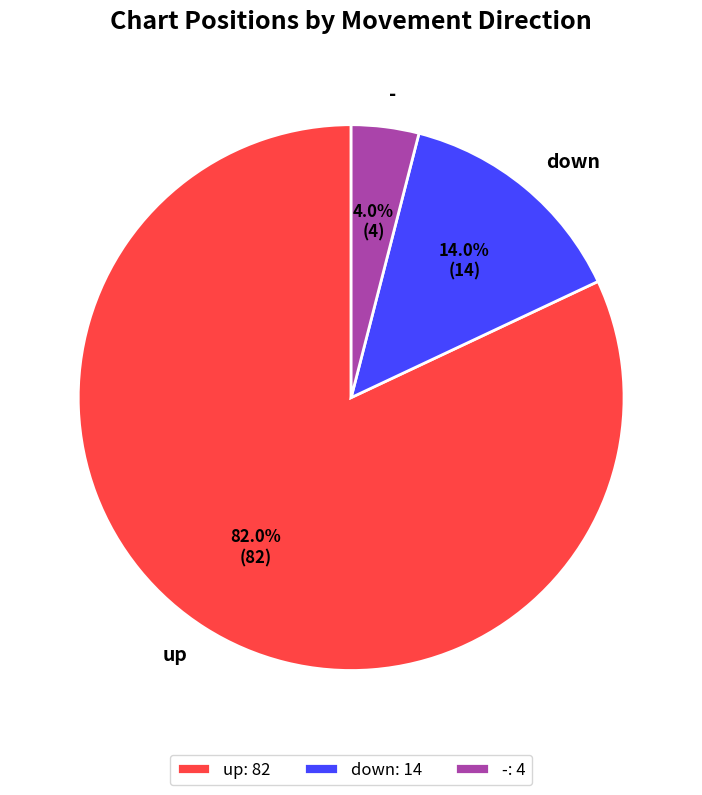

Is there a majority slice in this chart?

Yes